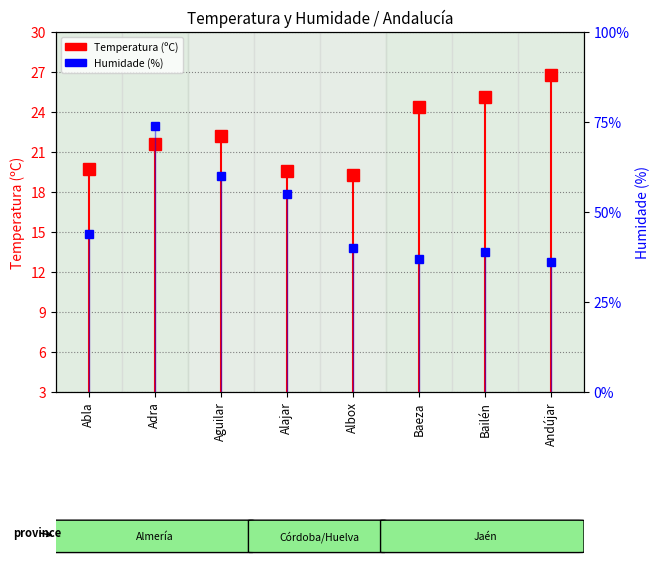

How many values in the Humidade (%) series exceed 44?

3